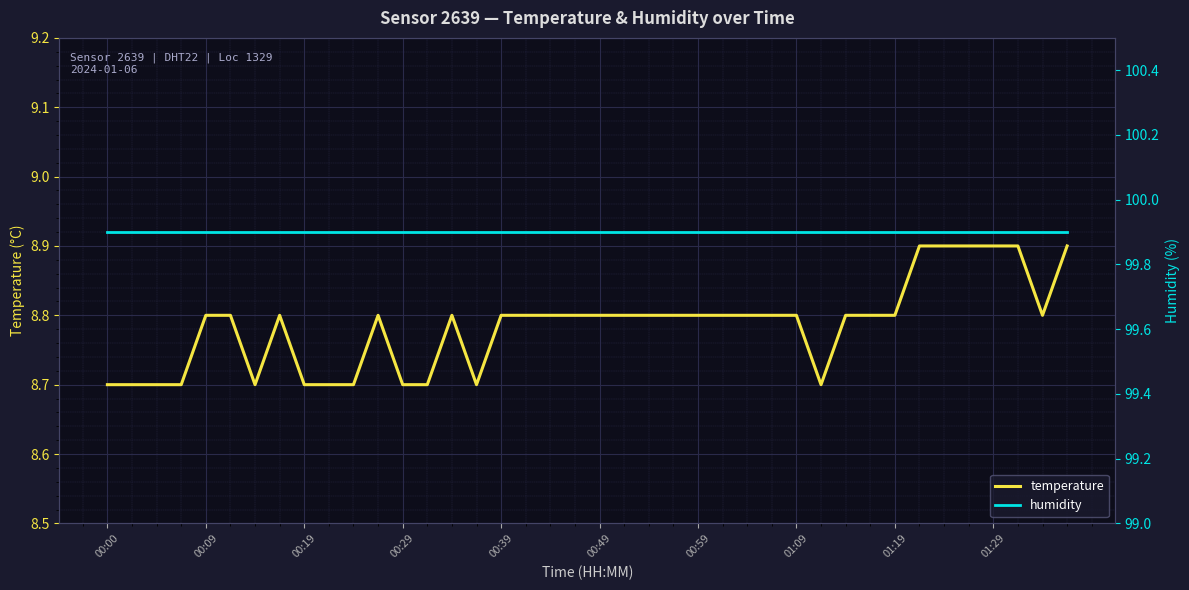

Is this an area chart (filled region under the line)?

No